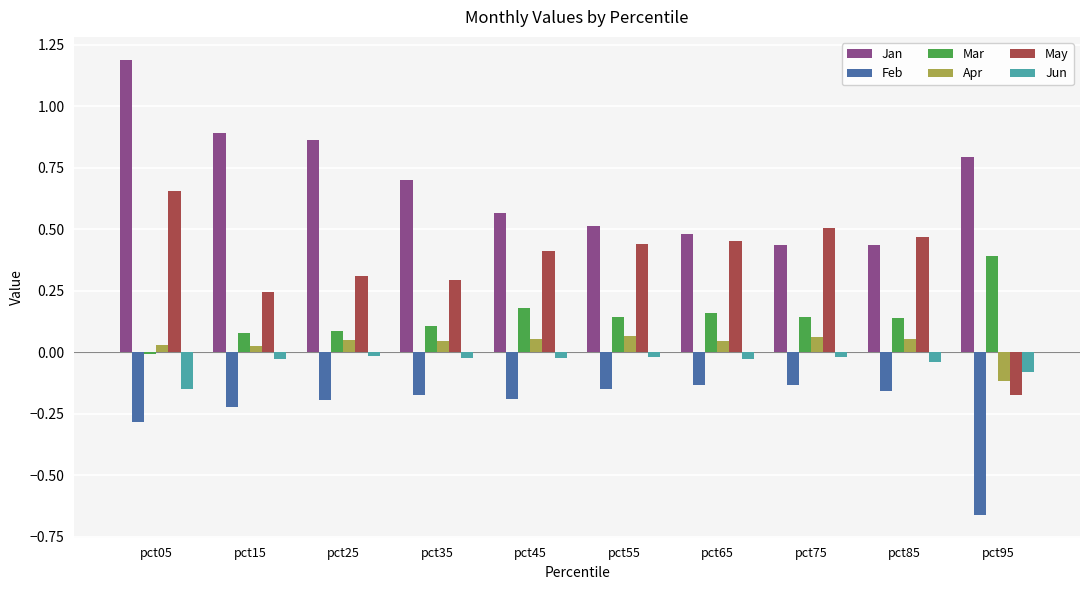

How many bars are there in total?

60